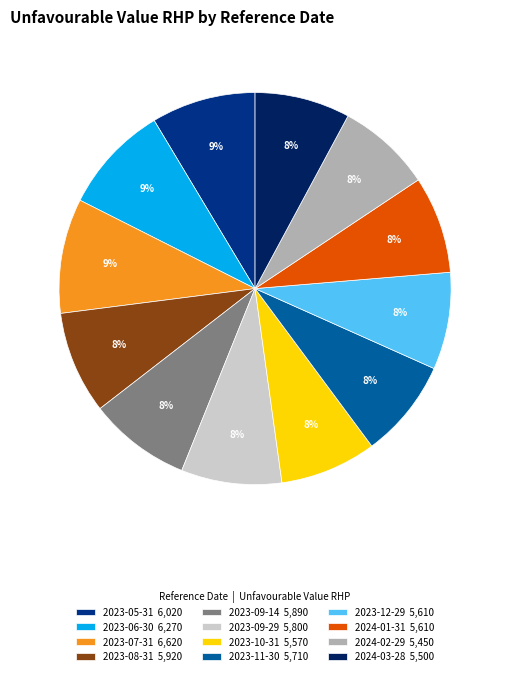

To the nearest percent, what is the combined percentage of 2023-12-29 and 2023-07-31?

17%